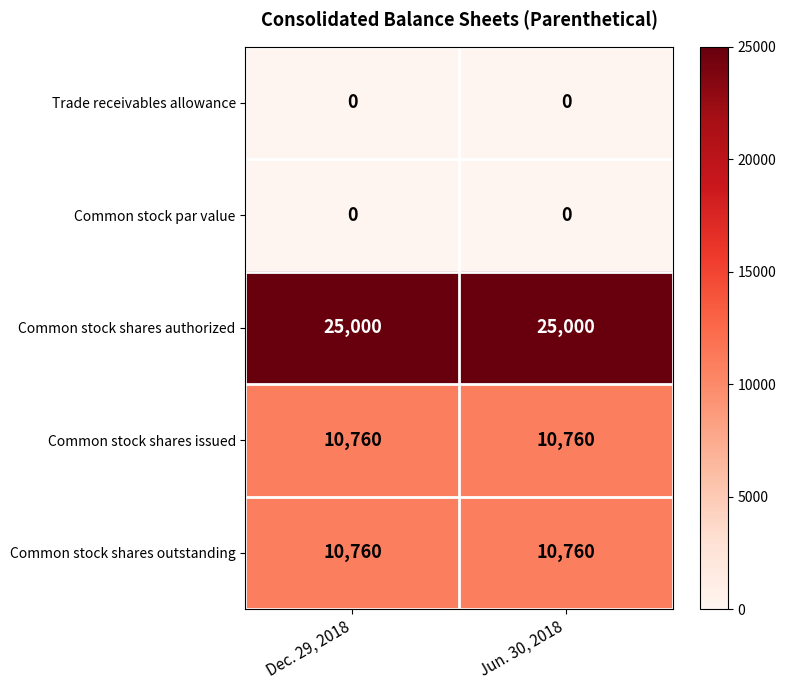

What is the difference between the highest and lowest values at Jun. 30, 2018?

25000